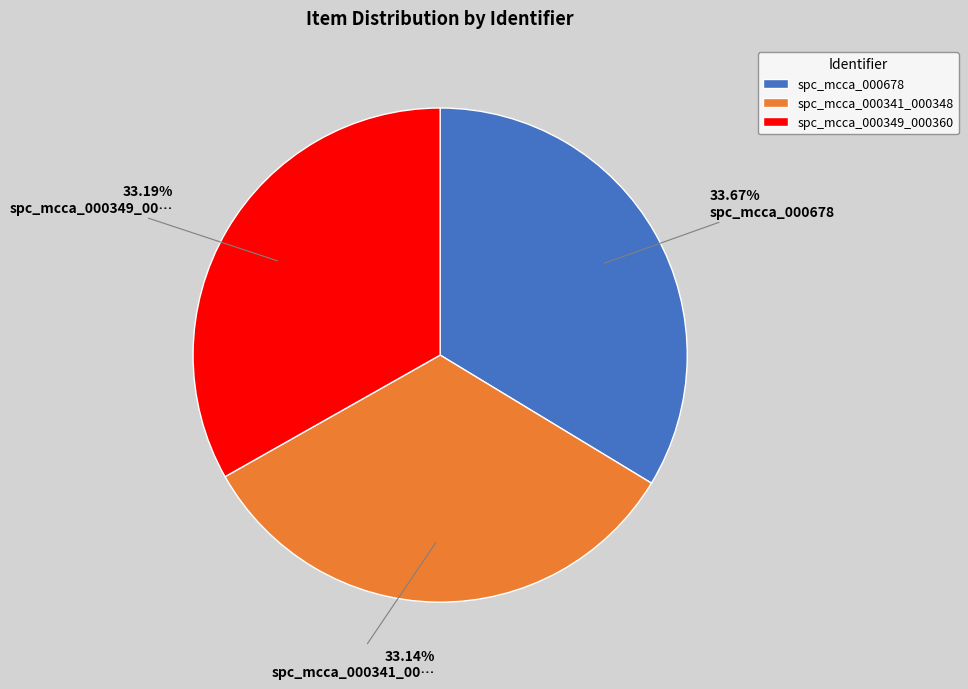

Combined, do spc_mcca_000341_000348 and spc_mcca_000349_000360 account for over 50%?

Yes